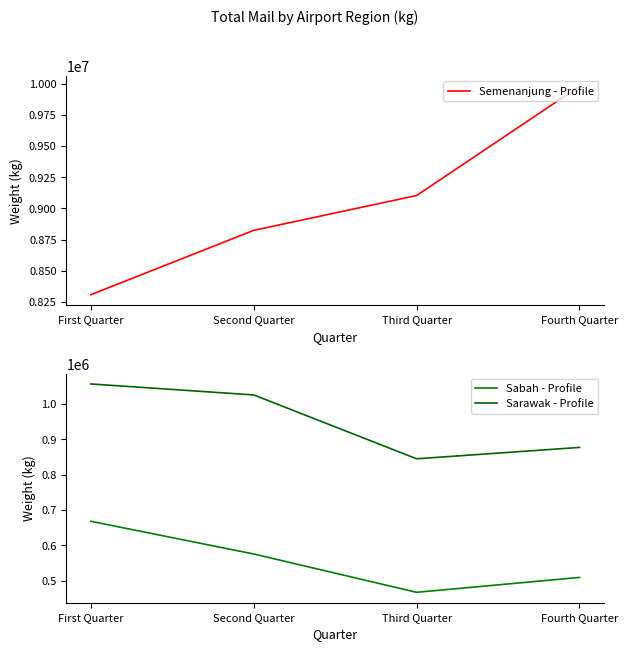

True or false: Sabah - Profile has a value of 467195.0 at Third Quarter.

True